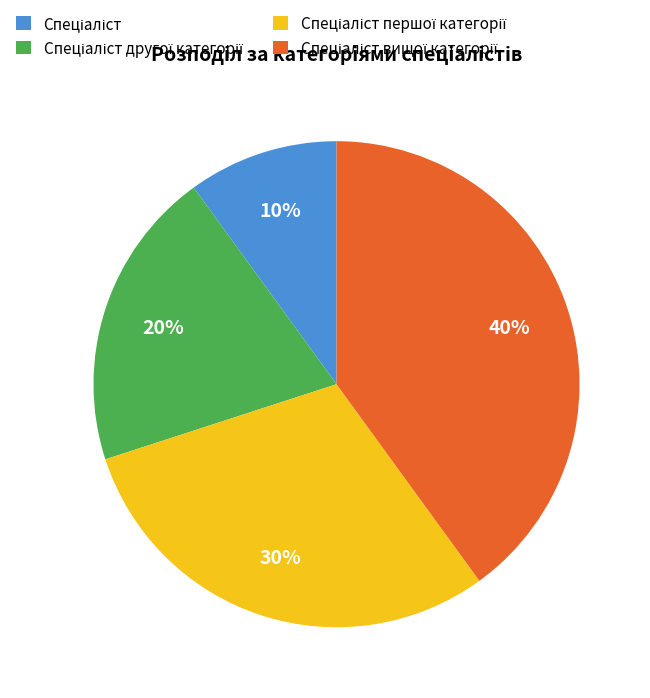

Does any single category account for the majority?

No